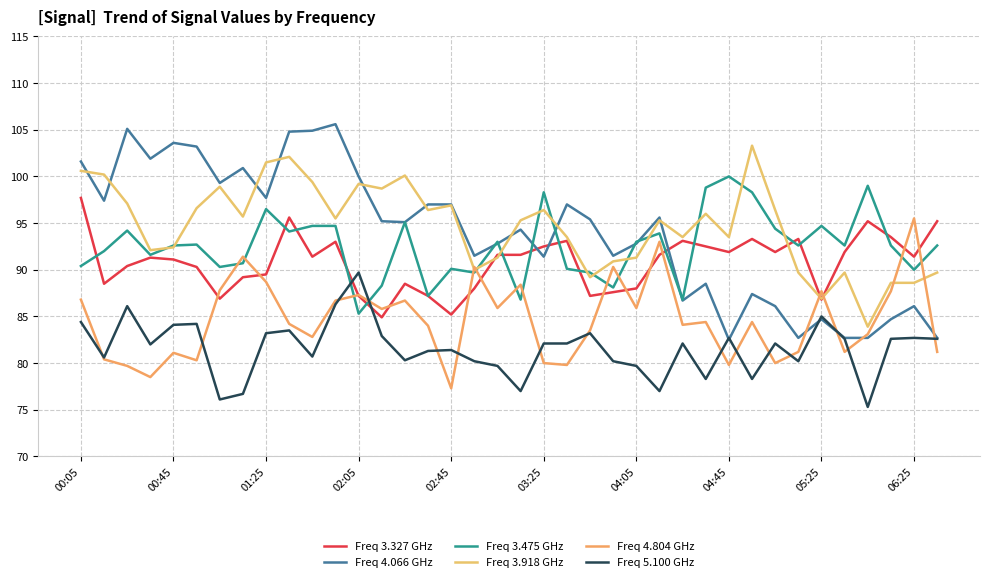

Is this an area chart (filled region under the line)?

No